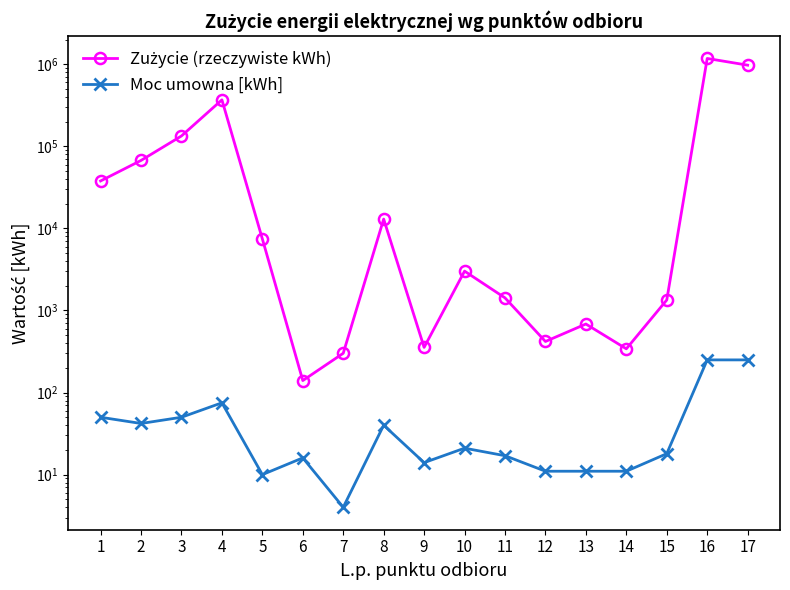

Between 12 and 7, which is larger?

12